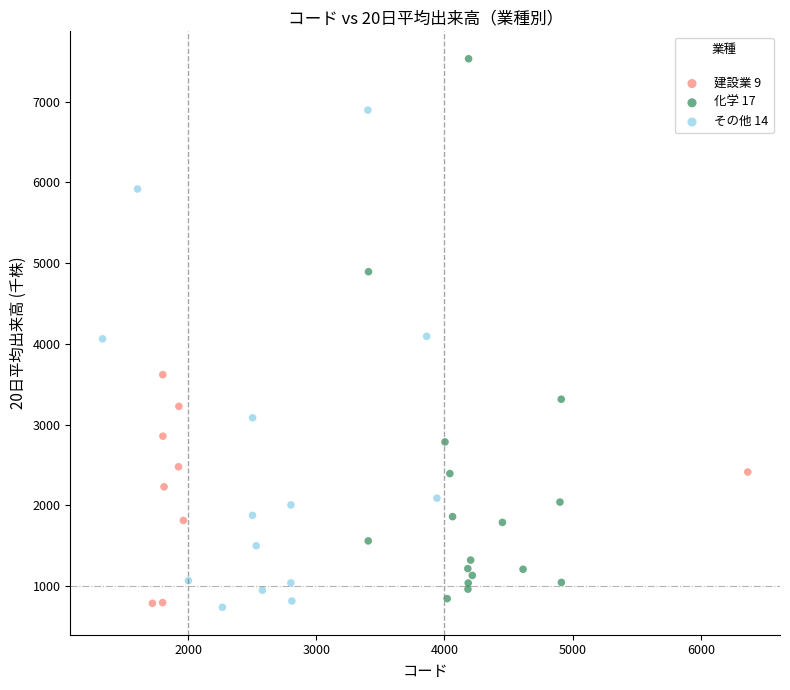

Which series reaches the maximum Y coordinate?

化学 17